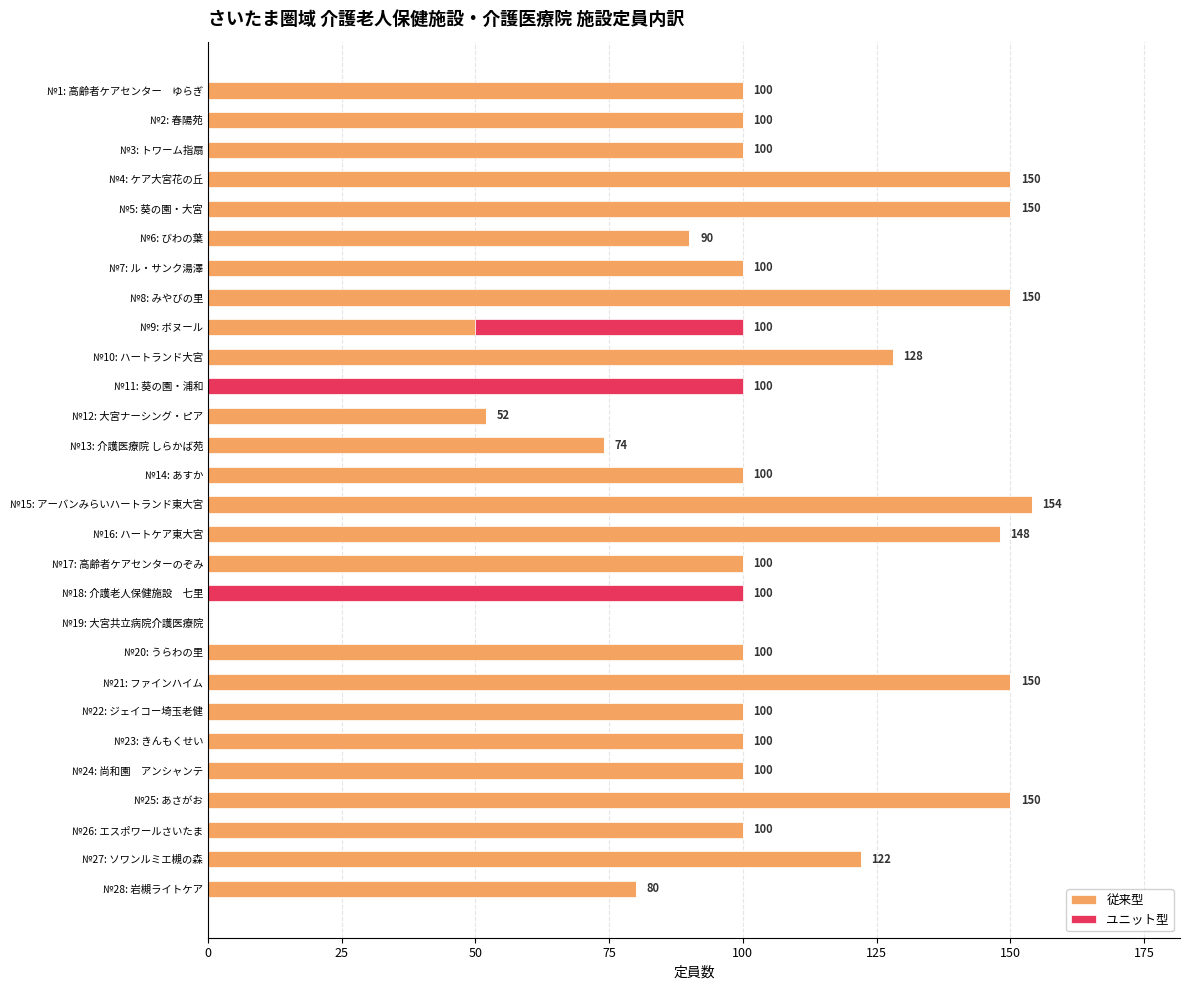

What is the average value of the 従来型 series?

98